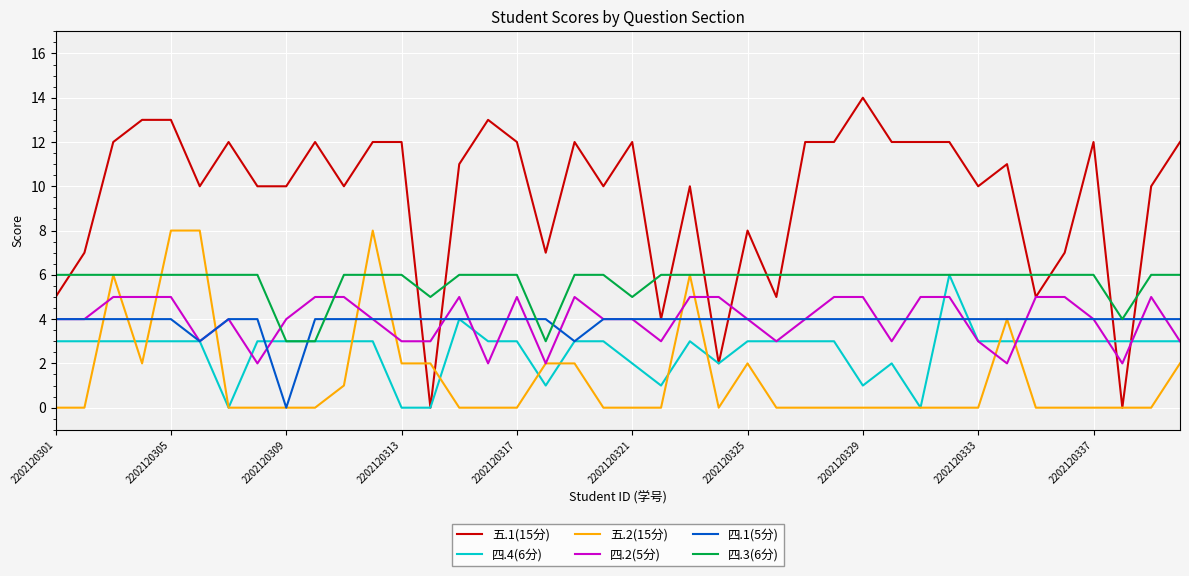

Which series ends up on top after the final intersection of 四.2(5分) and 四.3(6分)?

四.3(6分)